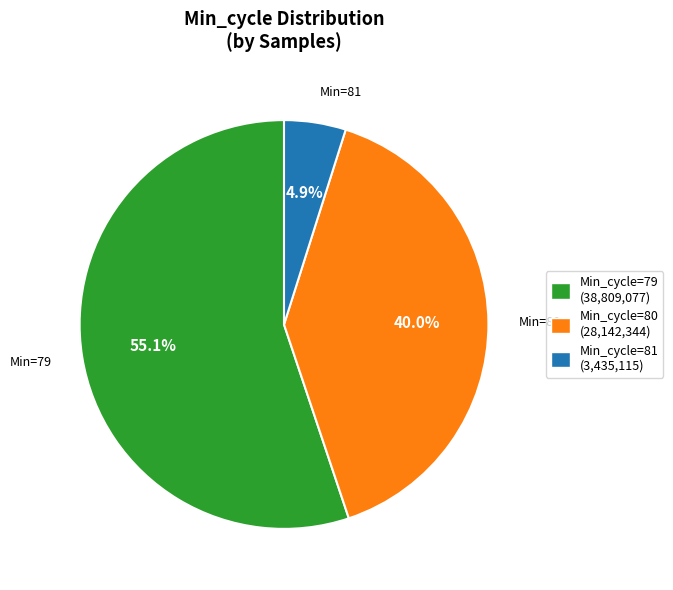

Does any single category account for the majority?

Yes